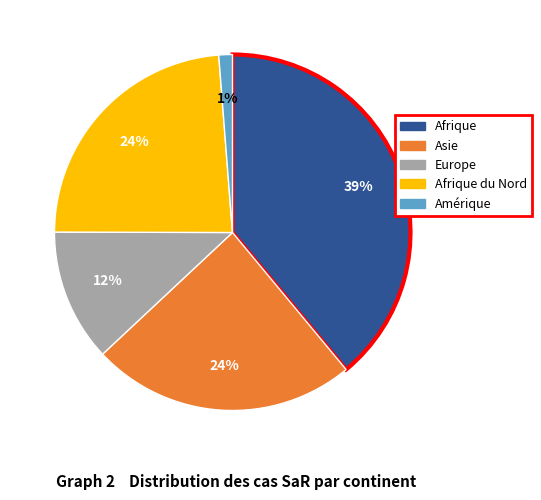

To the nearest percent, what is the difference between the largest and smallest slice percentages?

38%